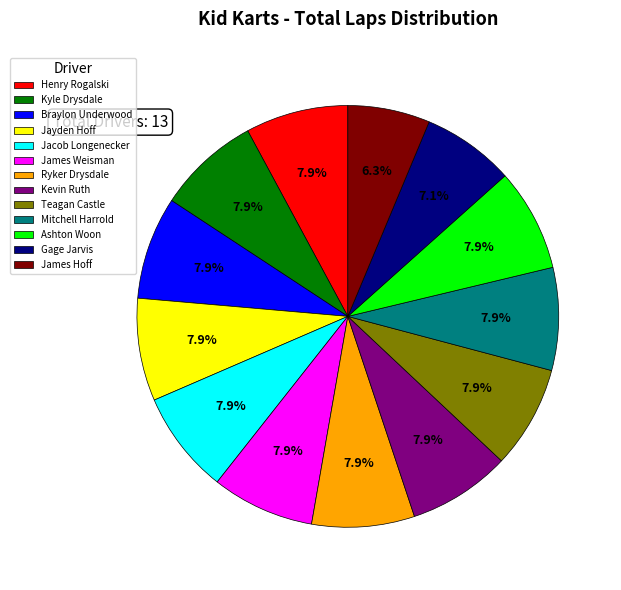

The Kevin Ruth slice represents 17% of the pie. True or false?

False